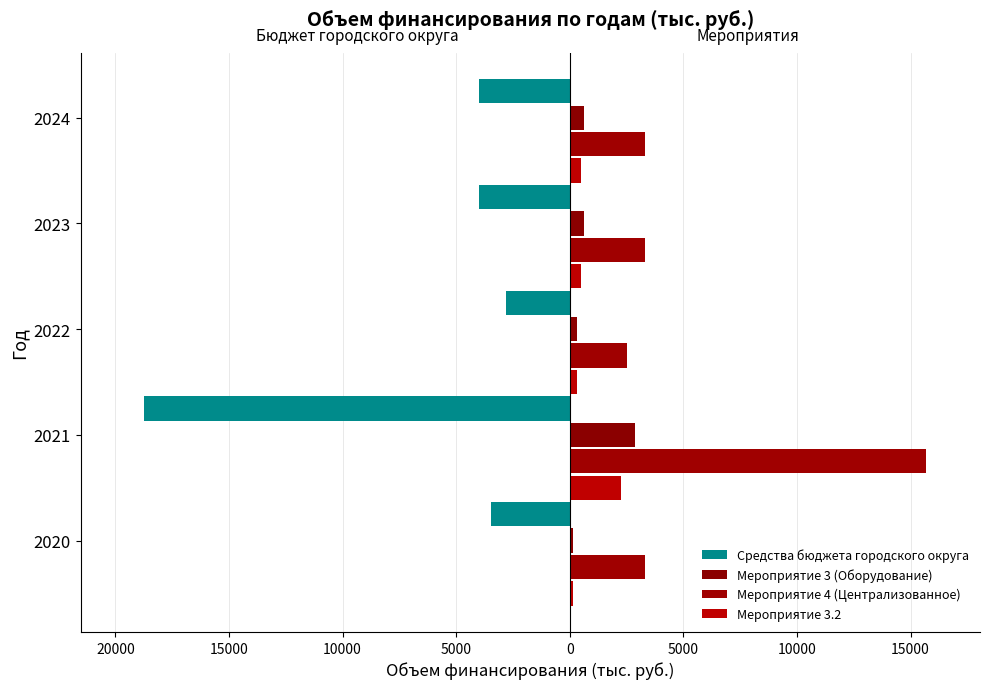

How many values in the Мероприятие 4 (Централизованное) series exceed 3300?

1